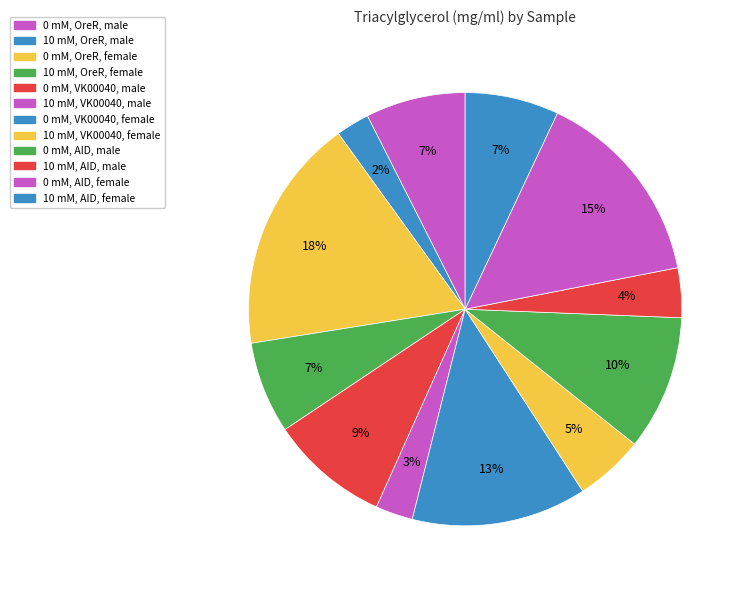

How many segments does this pie chart have?

12